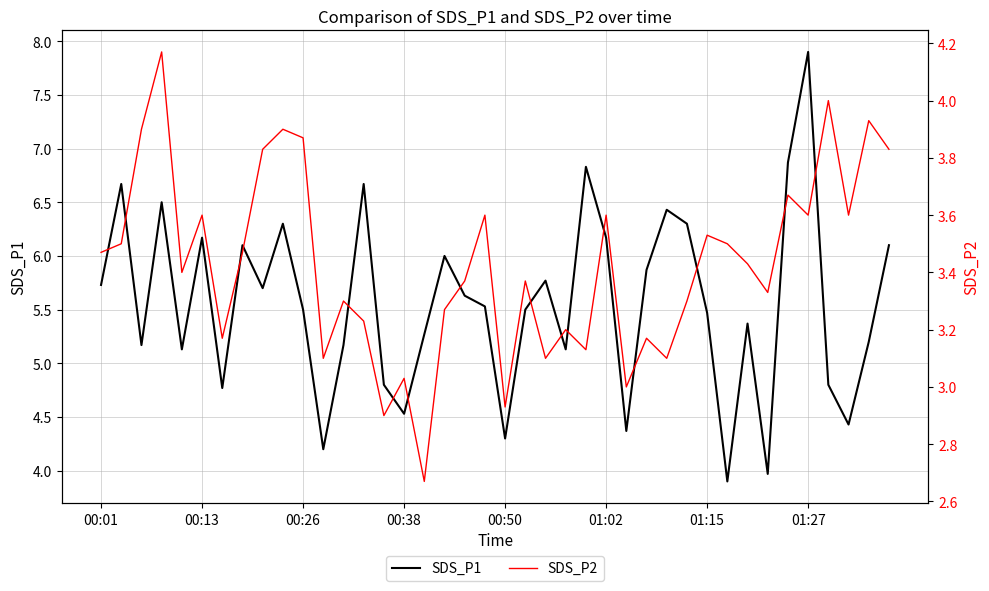

True or false: SDS_P1 has a value of 4.3 at 00:50.

True